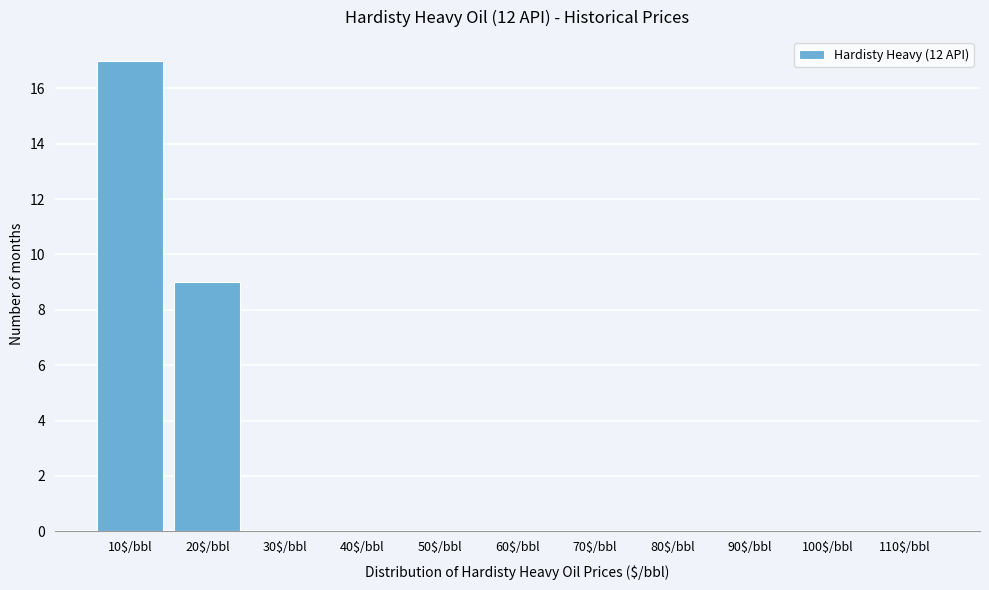

Where is the data nearest to the value 8?

20$/bbl